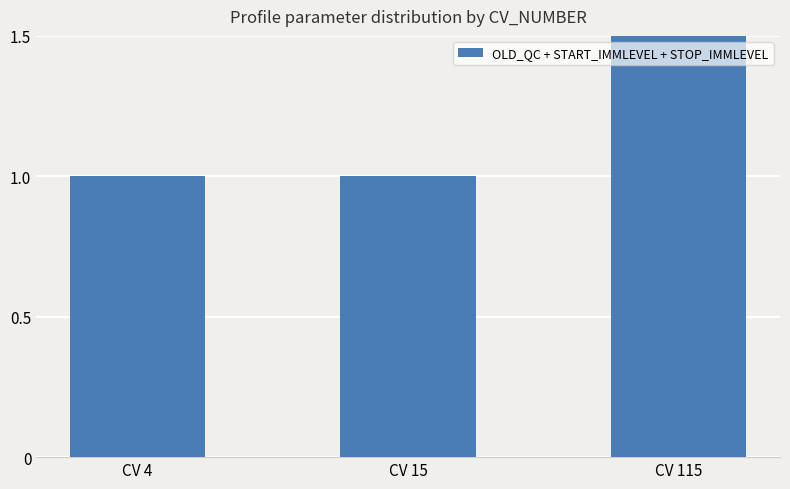

Is it true that the value at CV 115 is 3?

True